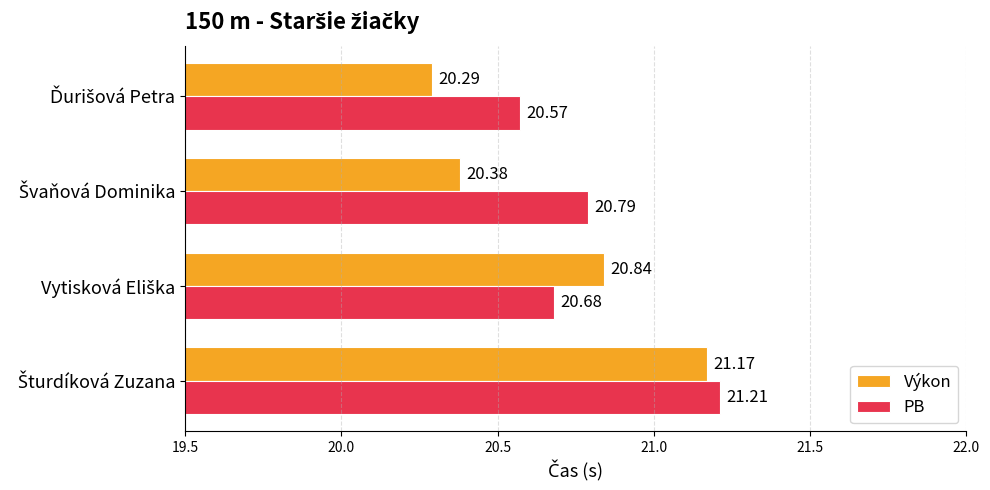

Which series has the largest total across all categories?

PB